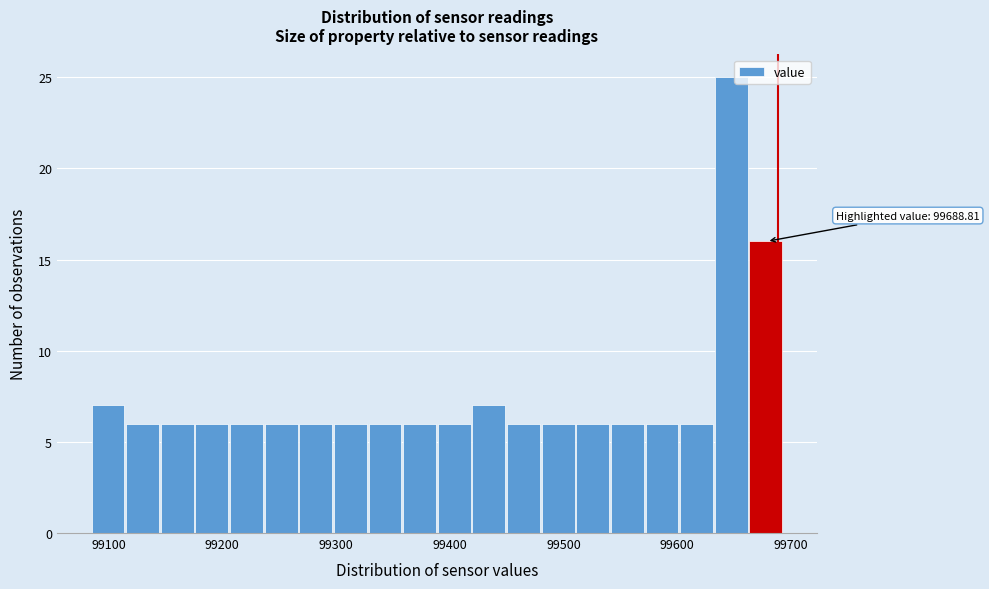

Read against the x-axis, roughly where is the centre of the tallest bar?

99650